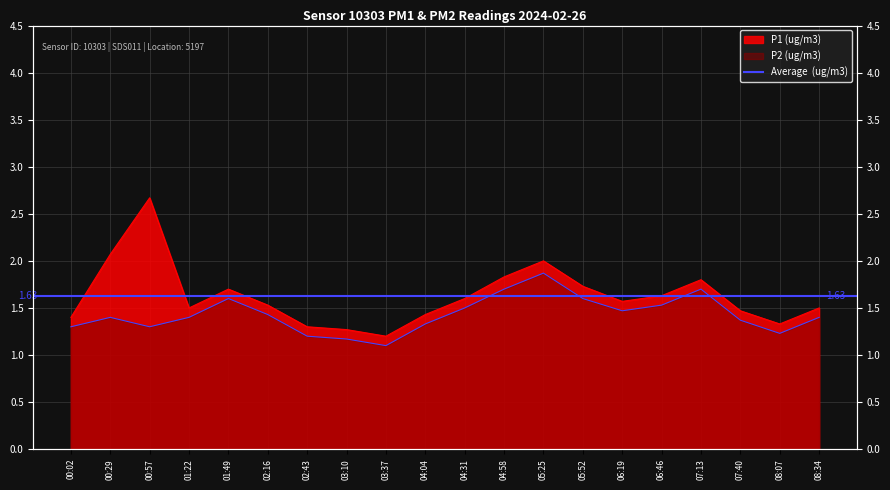

Where is the first local minimum for P1 (ug/m3)?

01:22